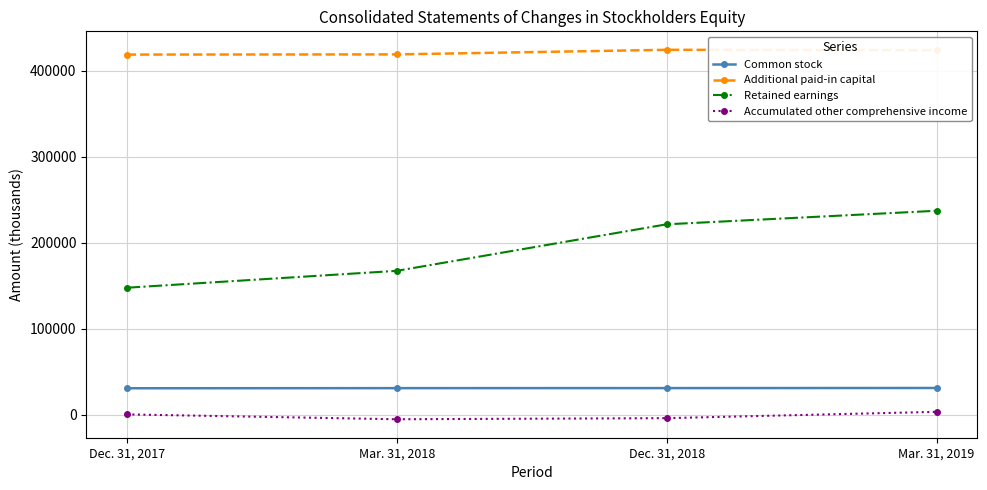

What is the difference between the Retained earnings values at Dec. 31, 2017 and Mar. 31, 2019?

89498